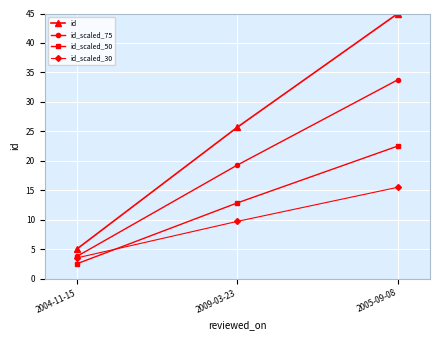

Reading left to right, extract all data points from this chart.

id: 2004-11-15=5.0	2009-03-23=25.7	2005-09-08=45.0
id_scaled_75: 2004-11-15=3.8	2009-03-23=19.3	2005-09-08=33.8
id_scaled_50: 2004-11-15=2.5	2009-03-23=12.8	2005-09-08=22.5
id_scaled_30: 2004-11-15=3.5	2009-03-23=9.7	2005-09-08=15.5